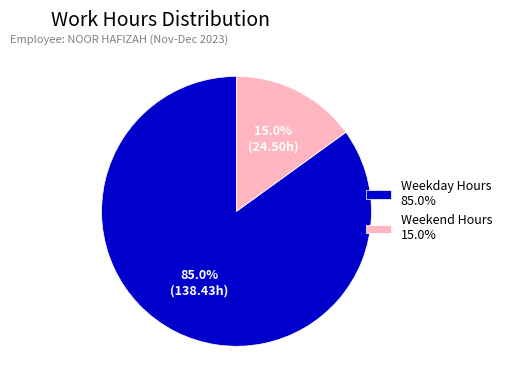

Do Weekday Hours 85.0% and Weekend Hours 15.0% together represent more than half of the pie?

Yes